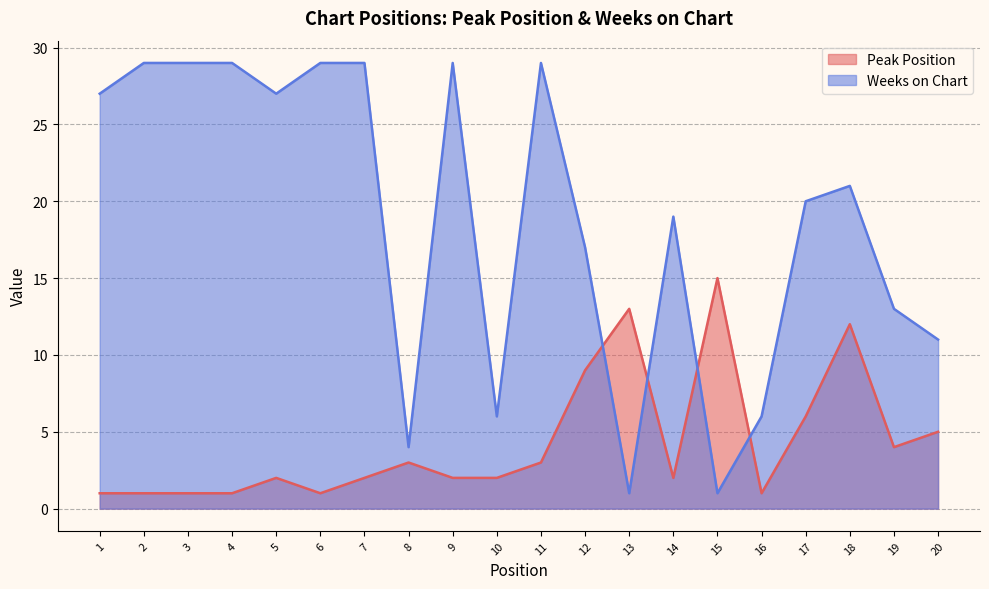

How many values in the Peak Position series are below 2?

6